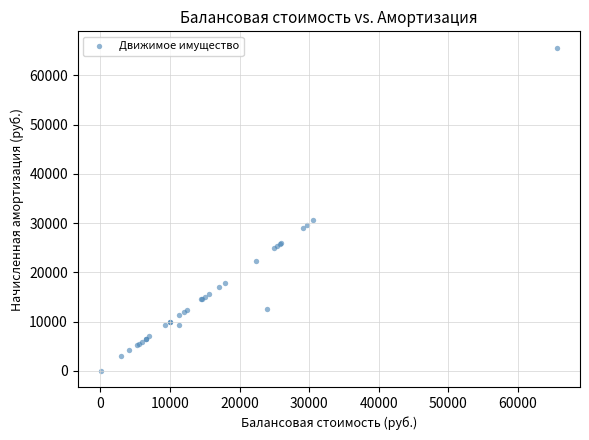

What Y value in the scatter plot is closest to 32828?

30600.0